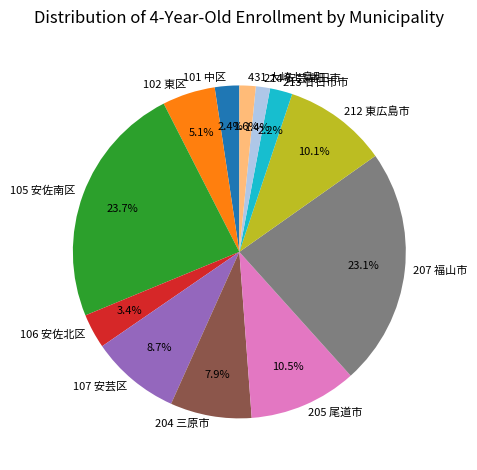

Combined, do 102 東区 and 214 安芸高田市 account for over 50%?

No